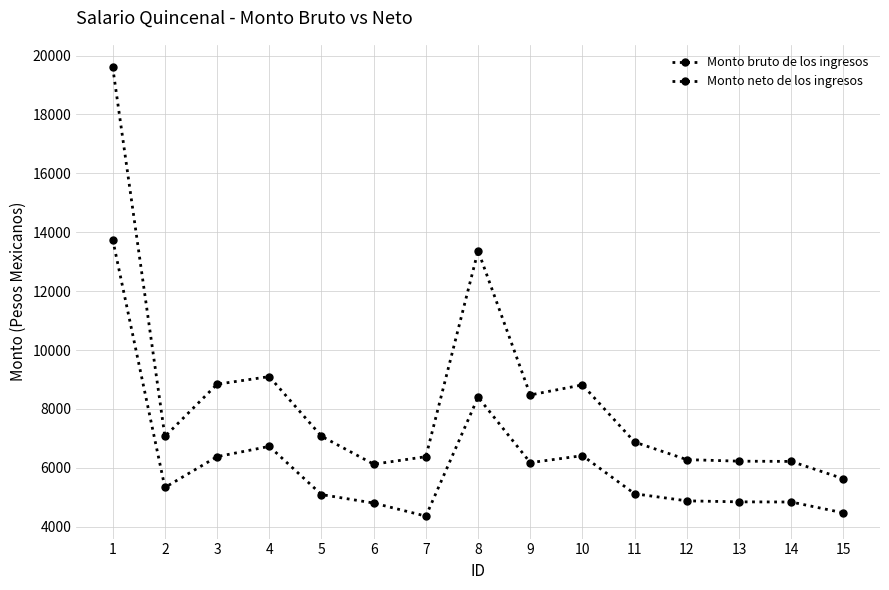

What is the value of the Monto bruto de los ingresos point at the 1st from the left?

19603.0